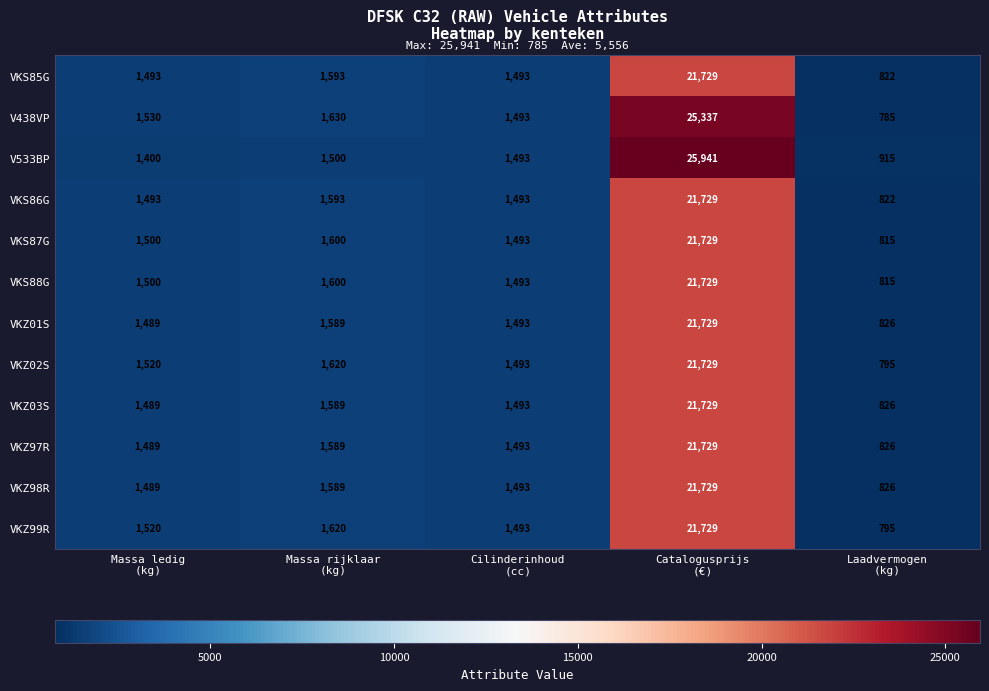

At which category is the sum across all series the highest?

Catalogusprijs
(€)